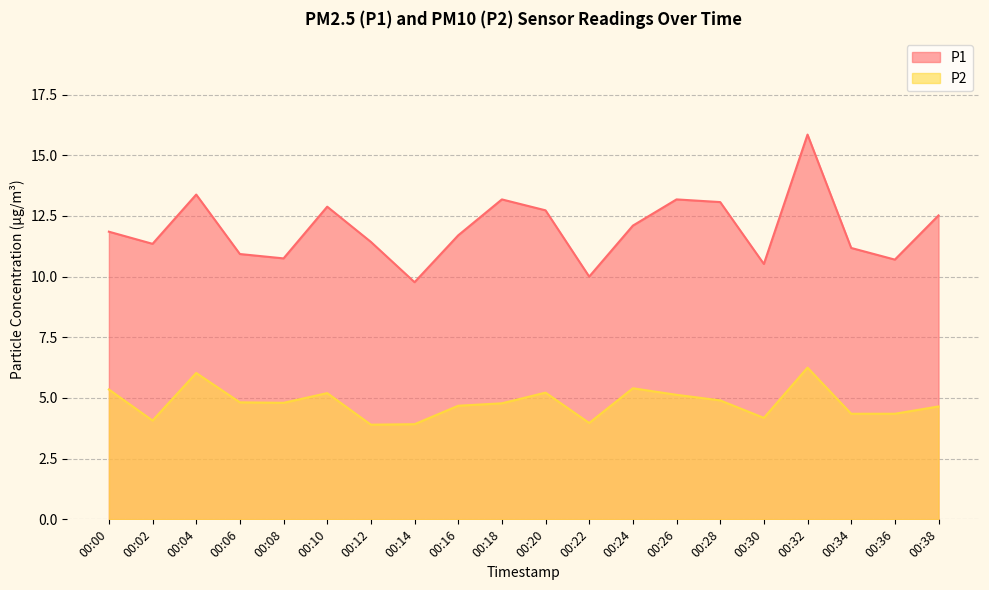

How many data points does each series have?

20